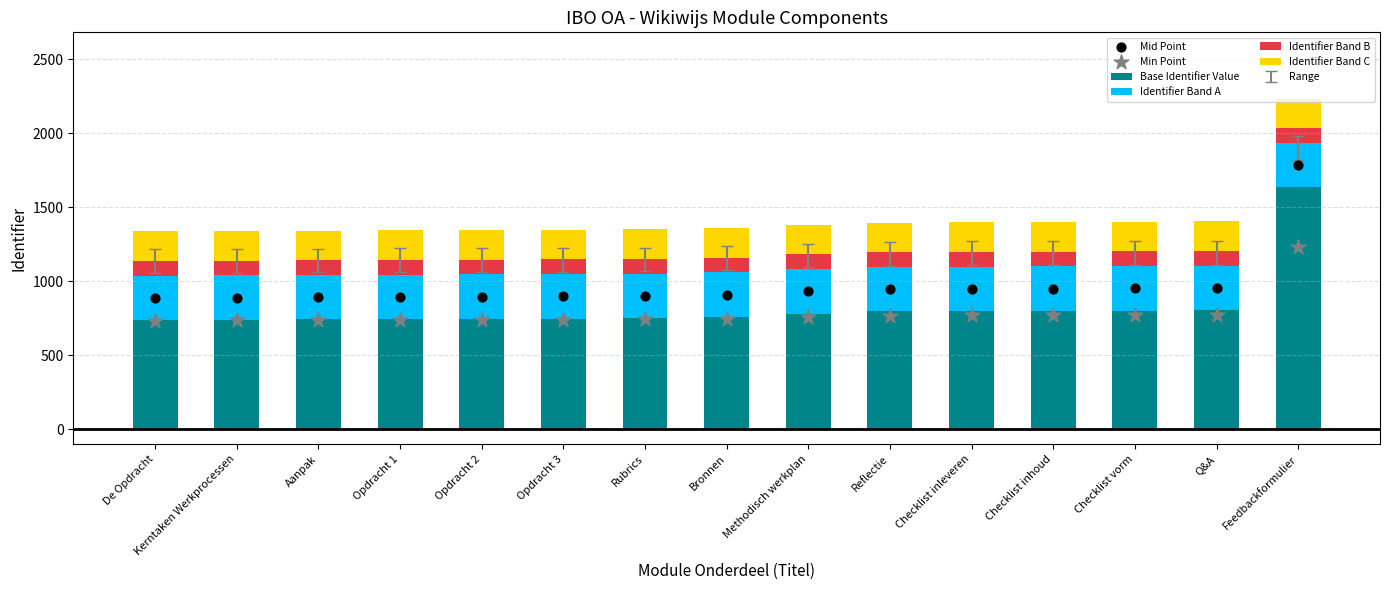

Which series contains the lowest Y value?

Identifier Band B